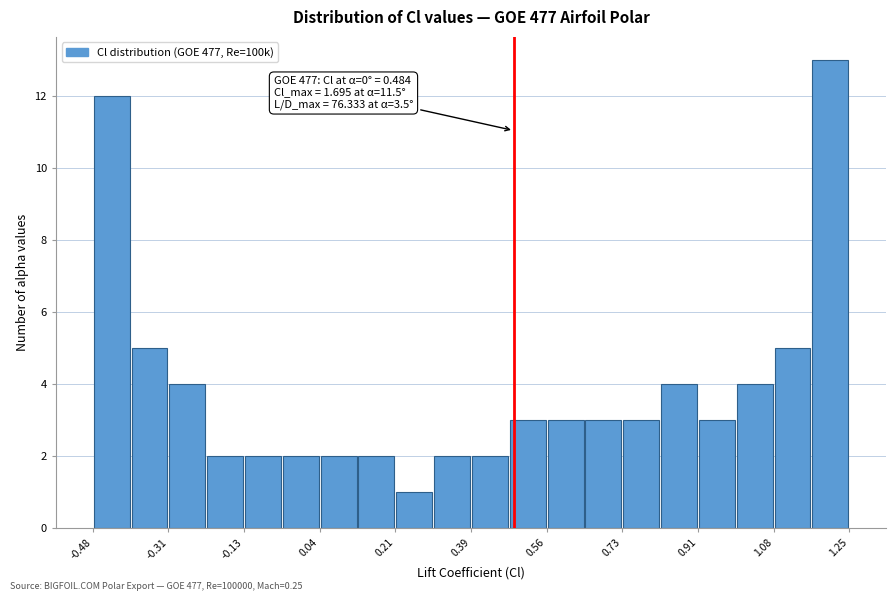

Which range on the x-axis has the tallest bar?

1.16 to 1.26